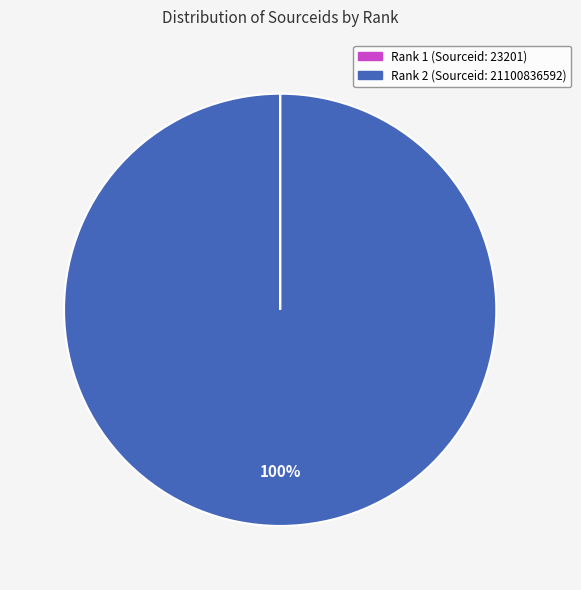

Does Rank 2 (Sourceid: 21100836592) represent more than half of the total?

Yes